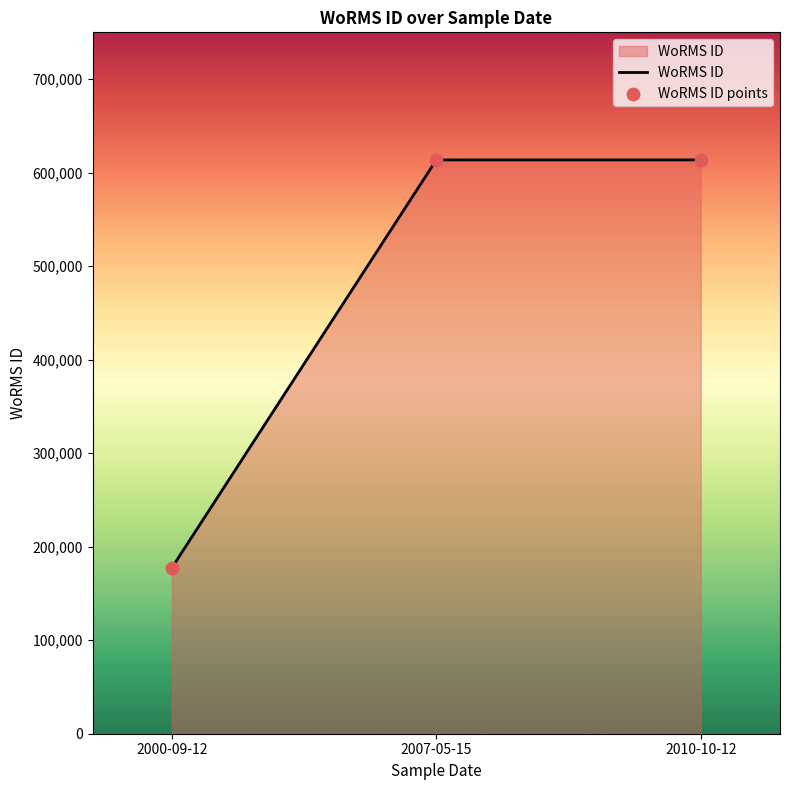

The value at 2010-10-12 is 243820. True or false?

False